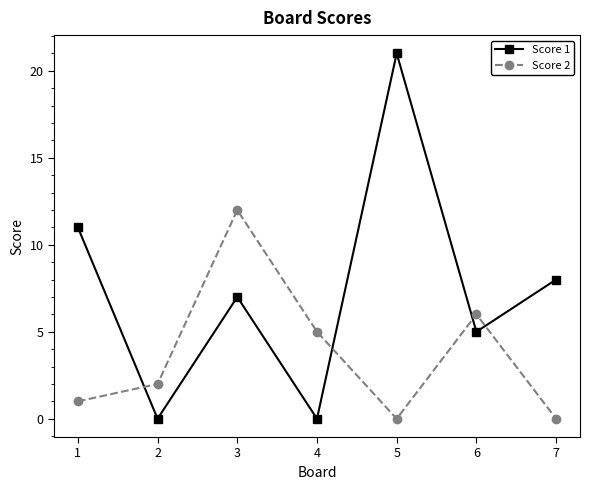

What is the maximum value shown in the chart?

21